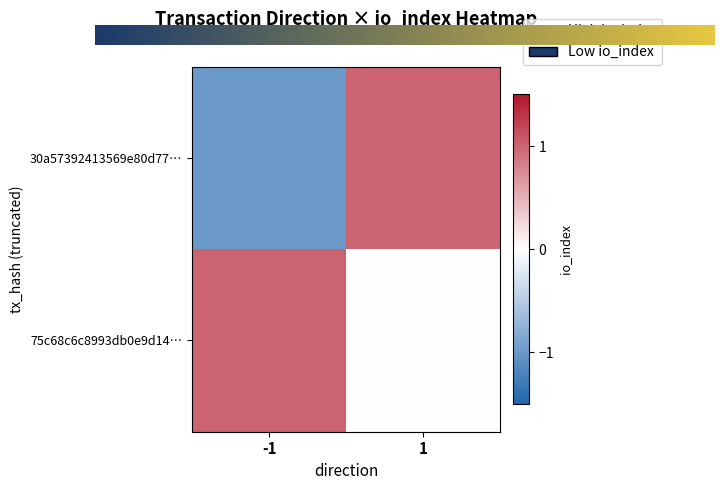

At how many categories does at least one series exceed 0?

2